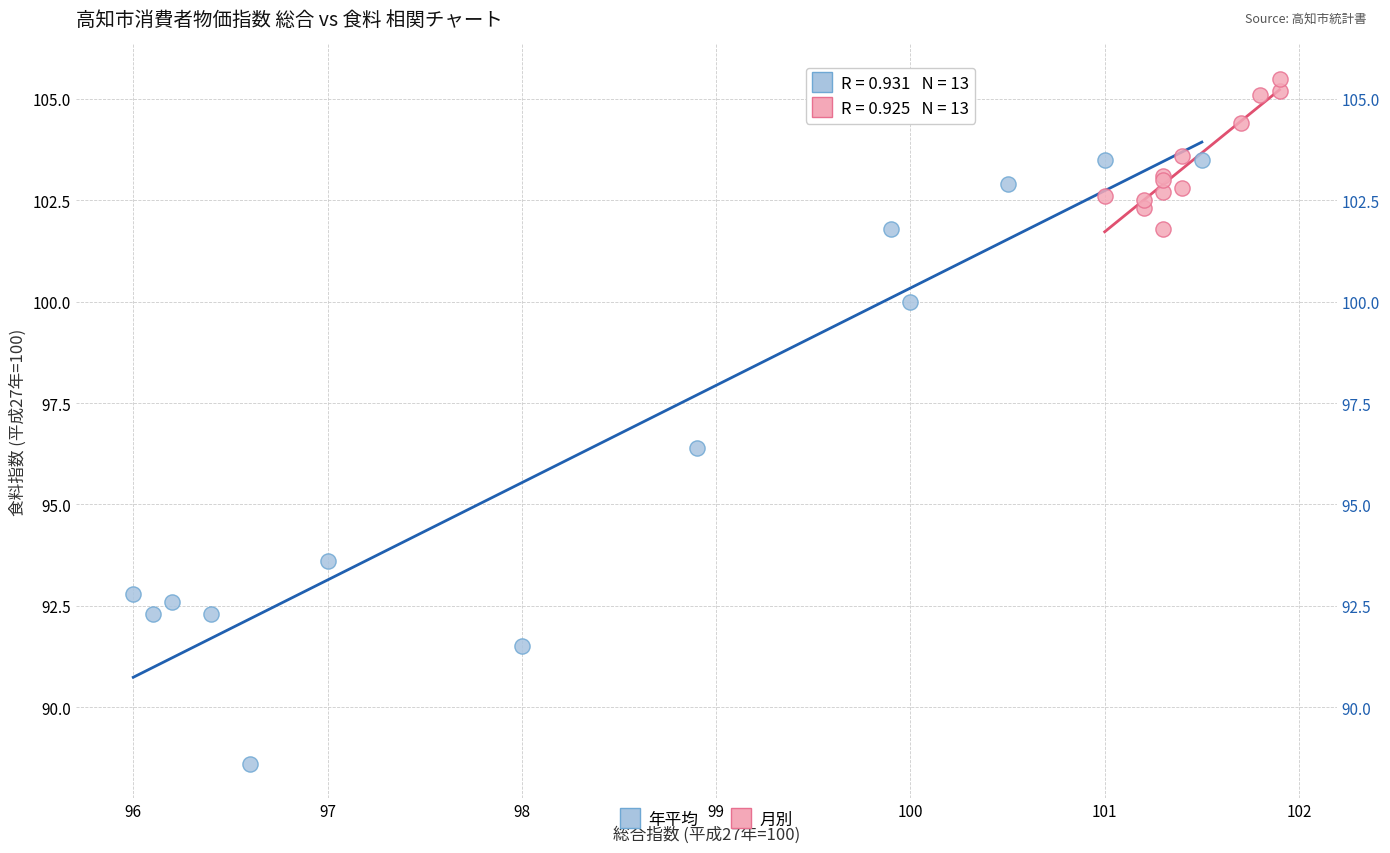

Which series has the largest Y range (max minus min)?

年平均